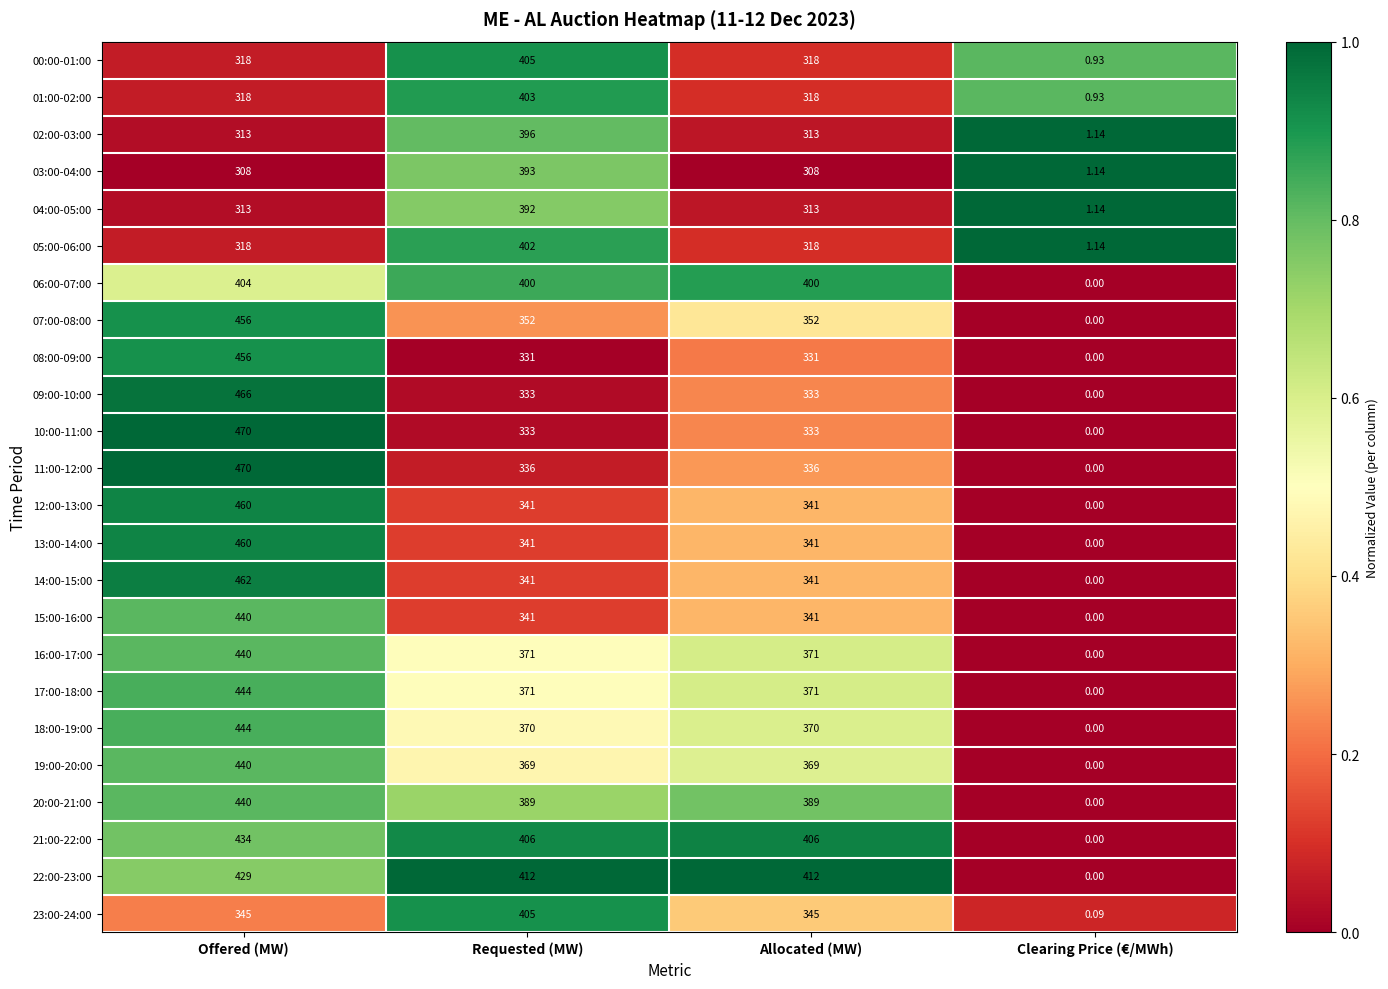

How many data points in 07:00-08:00 are less than 352?

1